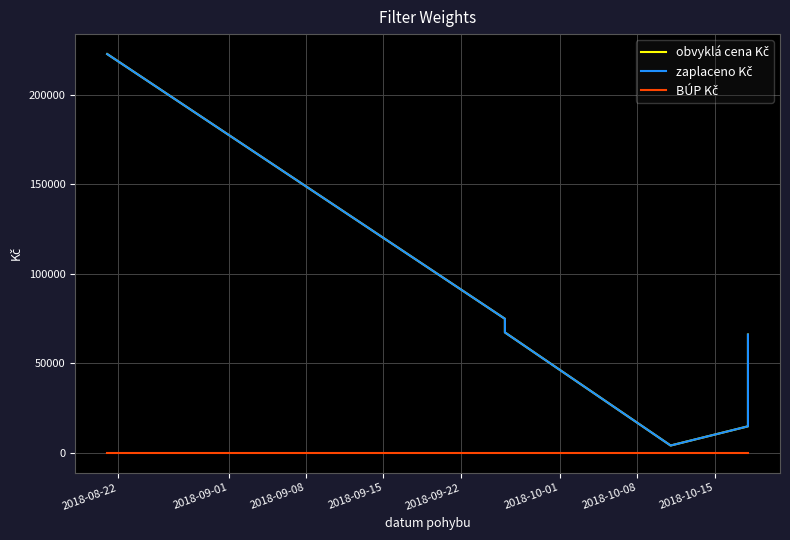

How many lines are shown in the chart?

3